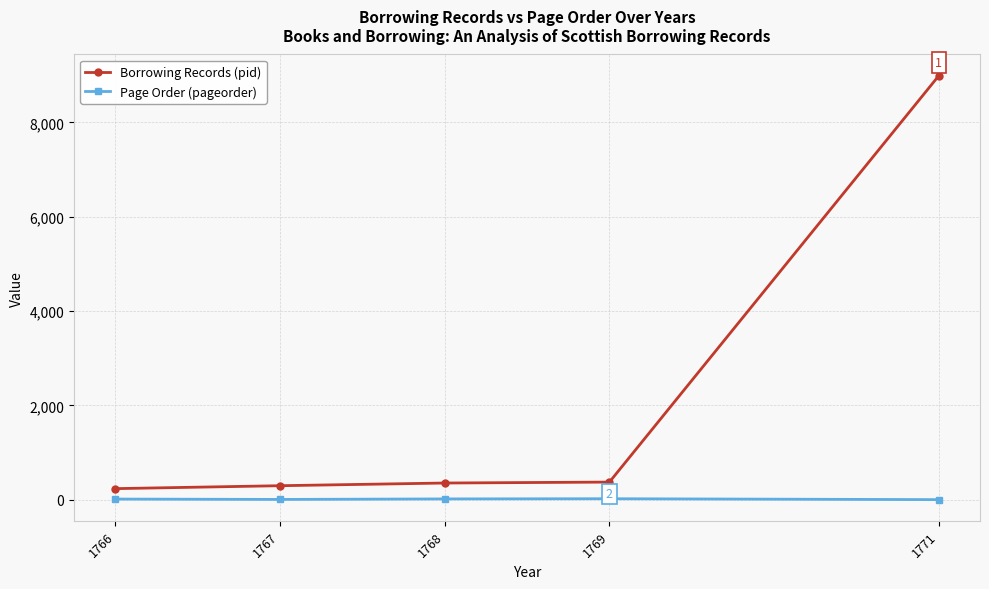

True or false: Page Order (pageorder) and Borrowing Records (pid) cross at least once.

False